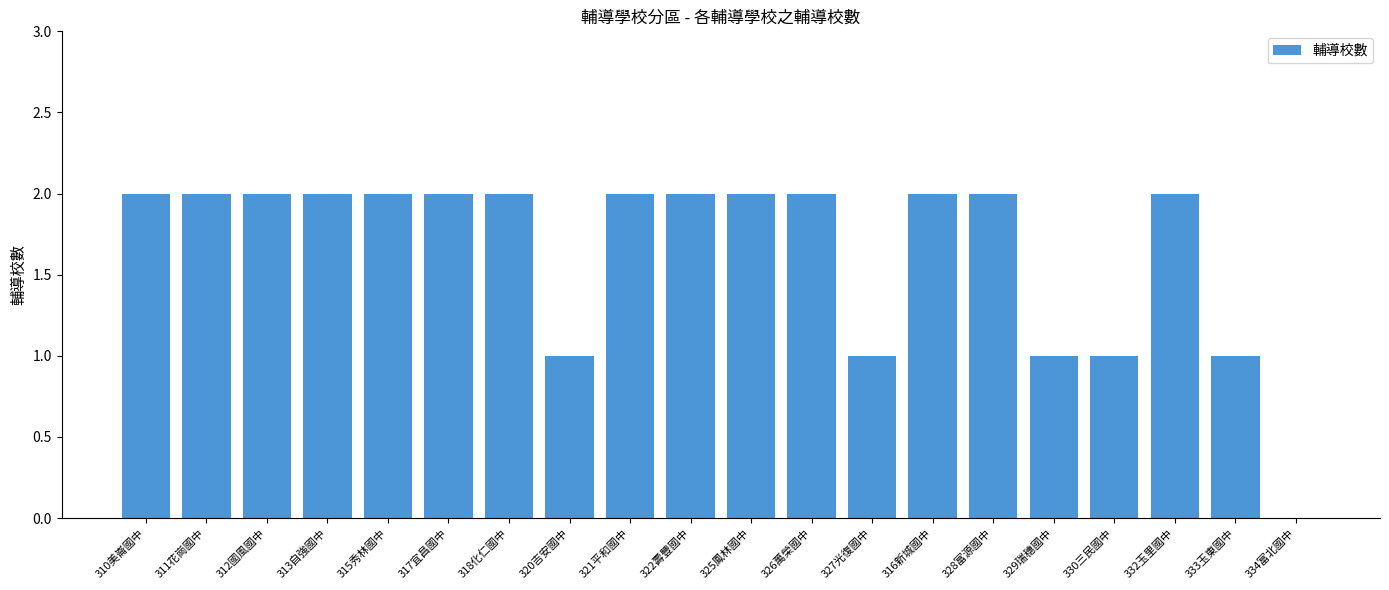

How many values are between 1 and 2?

19